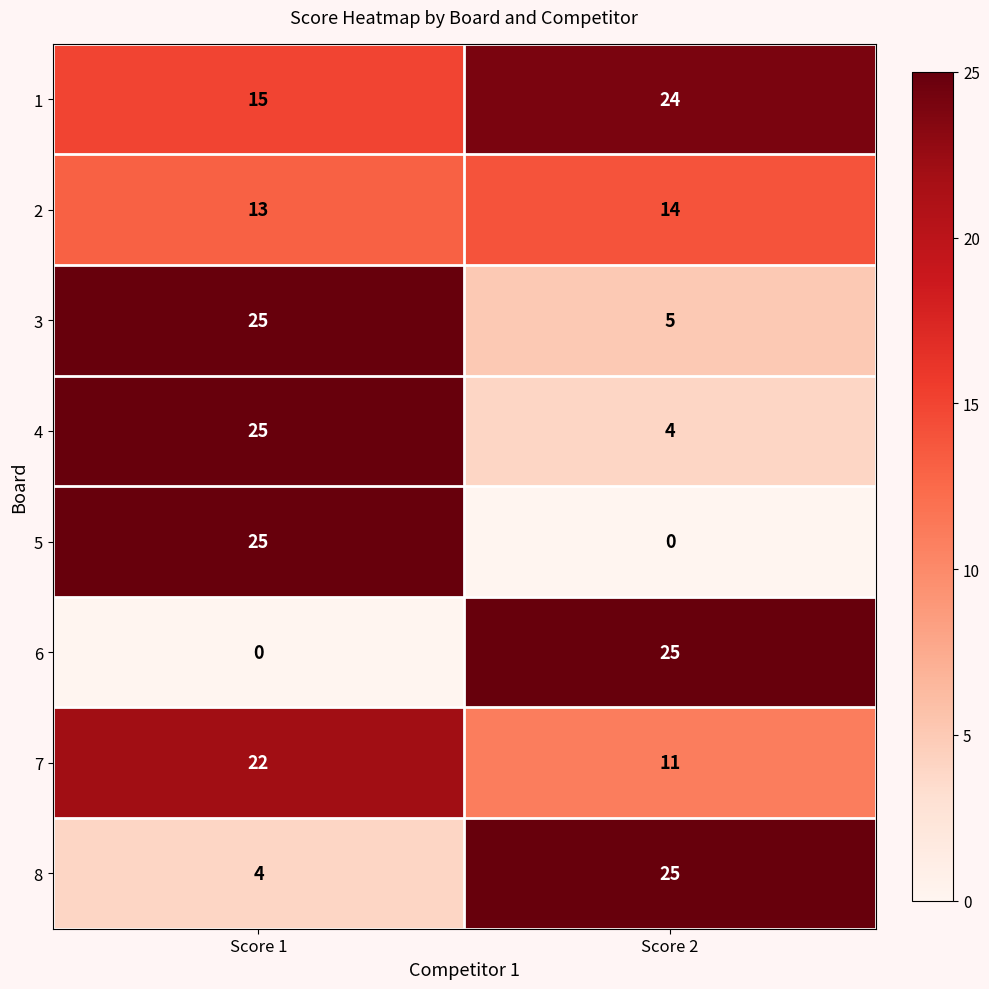

What is the approximate value of 7 at Score 2?

11